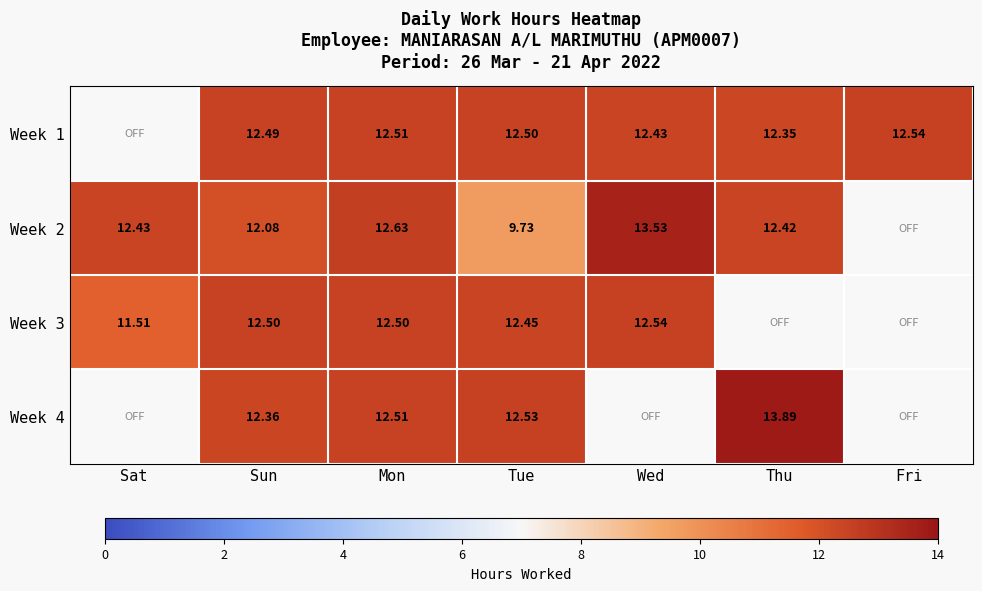

Rank the series by their average value, from highest to lowest.

Week 1, Week 2, Week 3, Week 4